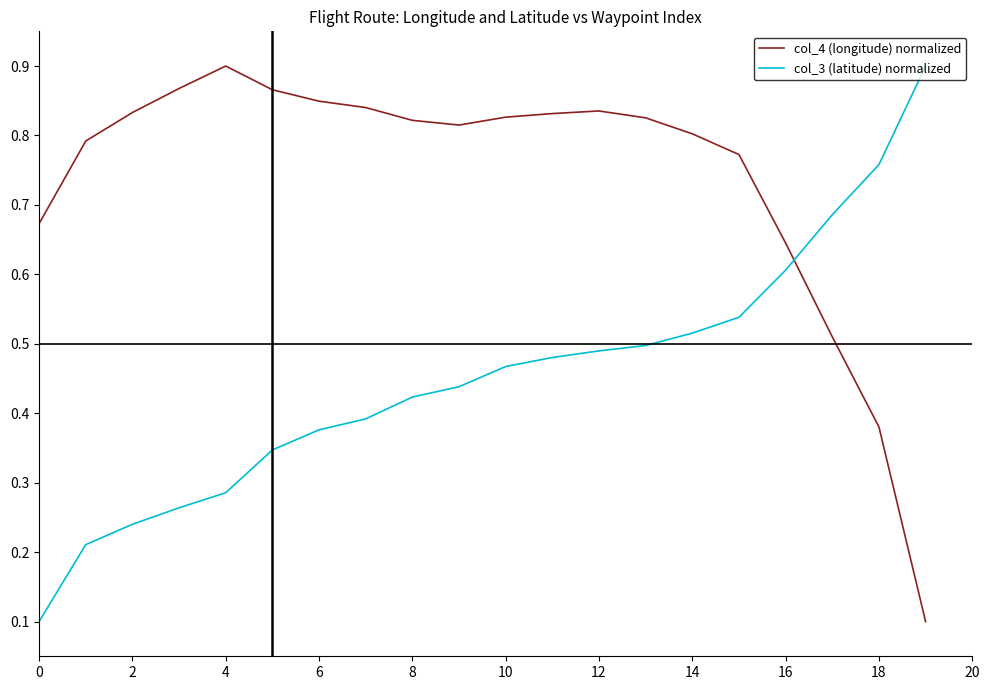

Rank the series by their average value, from highest to lowest.

col_4 (longitude) normalized, col_3 (latitude) normalized